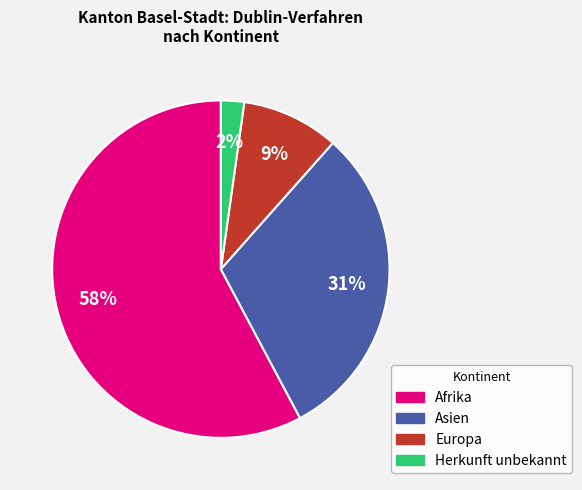

To the nearest percent, what is the difference between the largest and smallest slice percentages?

56%